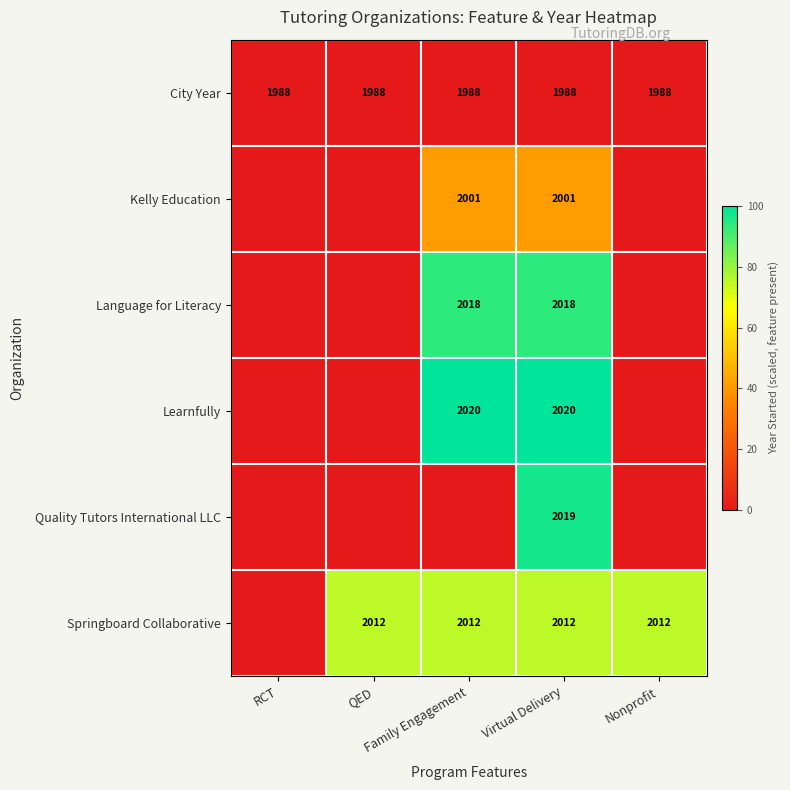

Is the value of Quality Tutors International LLC at Virtual Delivery greater than the value of City Year at Virtual Delivery?

Yes